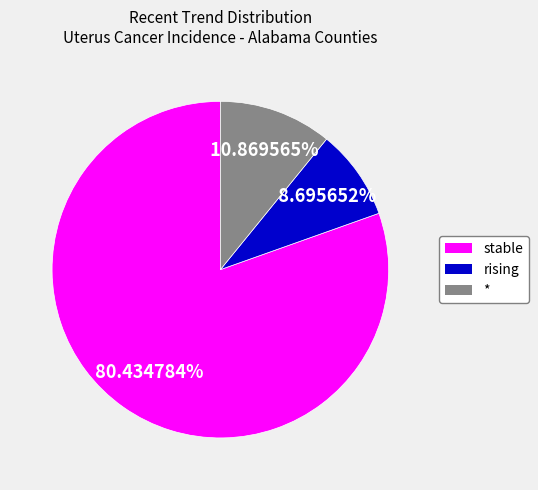

Is there any slice that represents more than half of the pie?

Yes